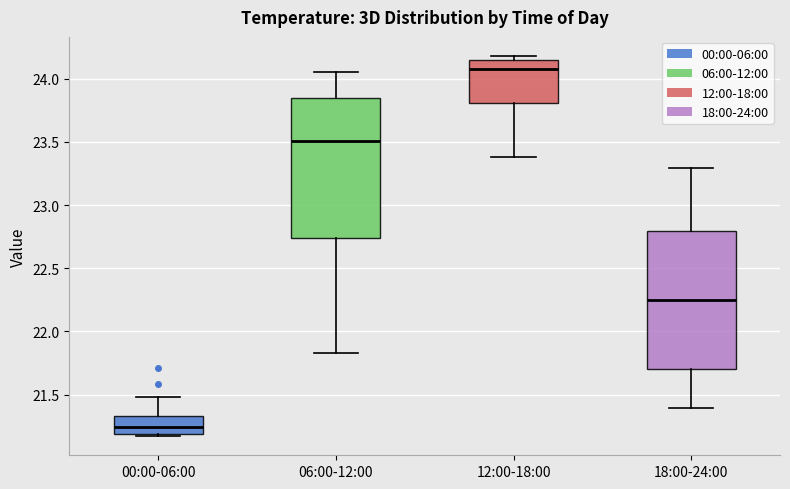

Where does the upper whisker of the box for 00:00-06:00 end on the y-axis? The values are not printed on the chart, so give them approximately, as read against the axis.

21.50